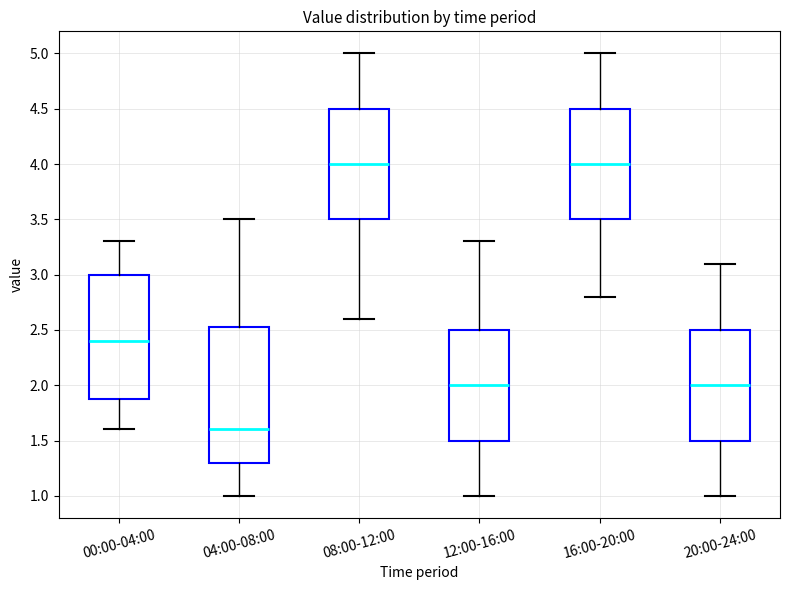

Comparing the boxes themselves (not the whiskers), which one is the tallest?

04:00-08:00